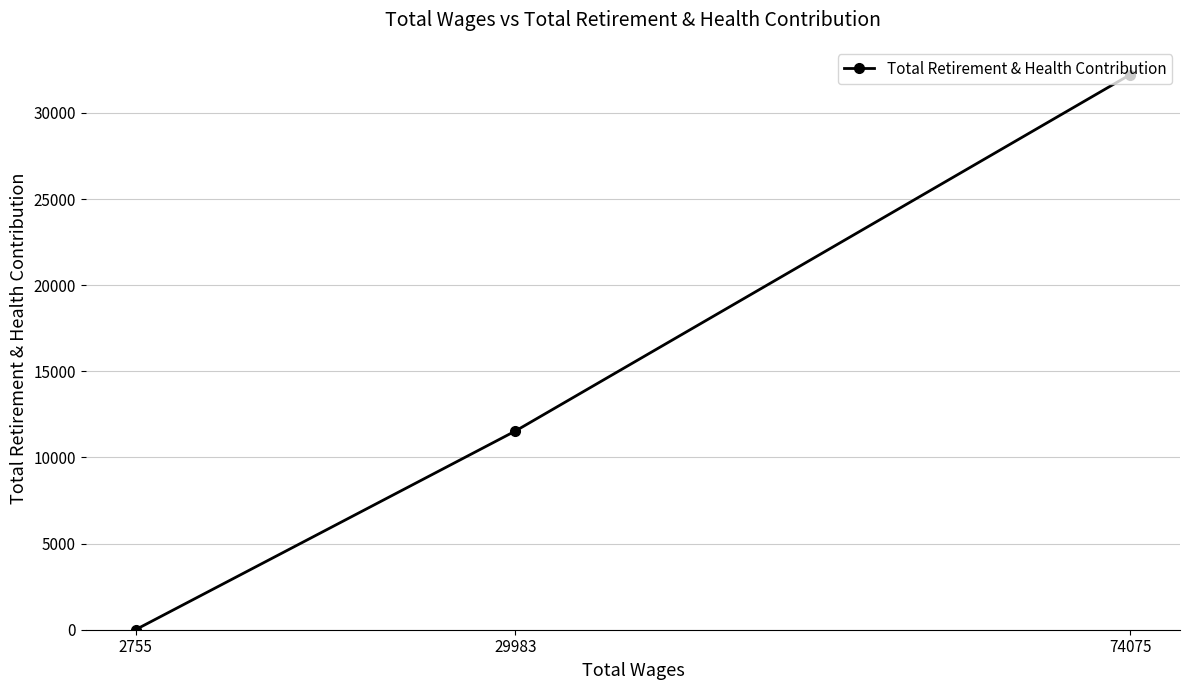

List the labels in order of value, largest first.

74075, 29983, 2755